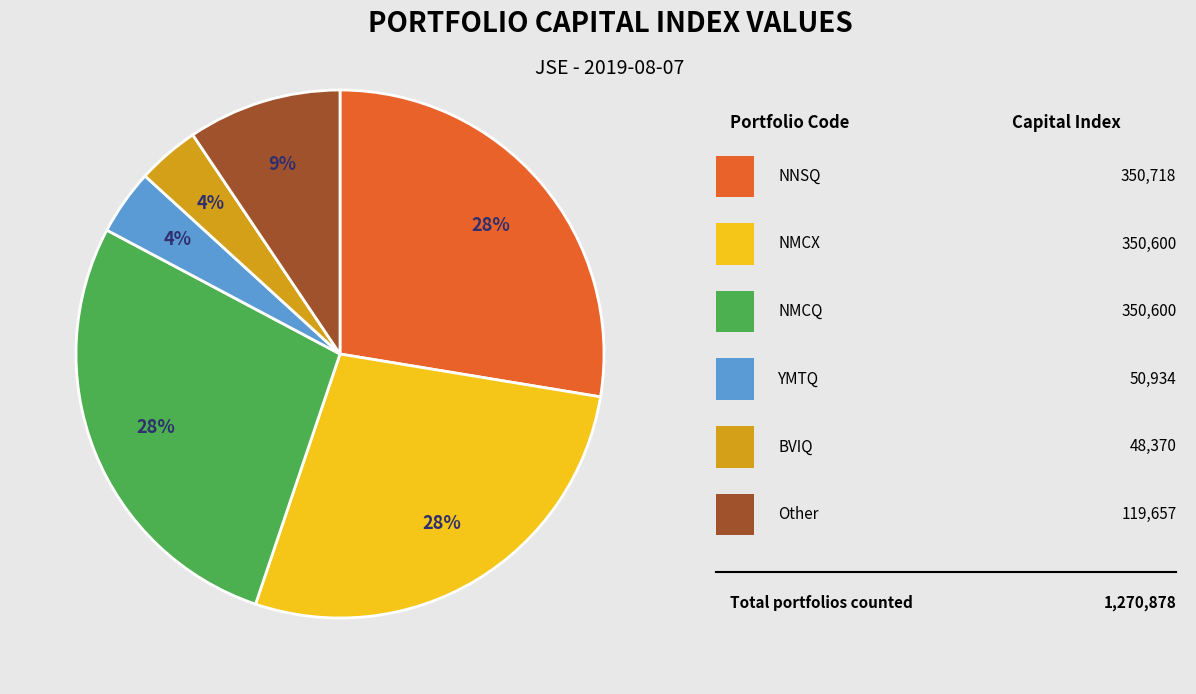

Does any single category account for the majority?

No